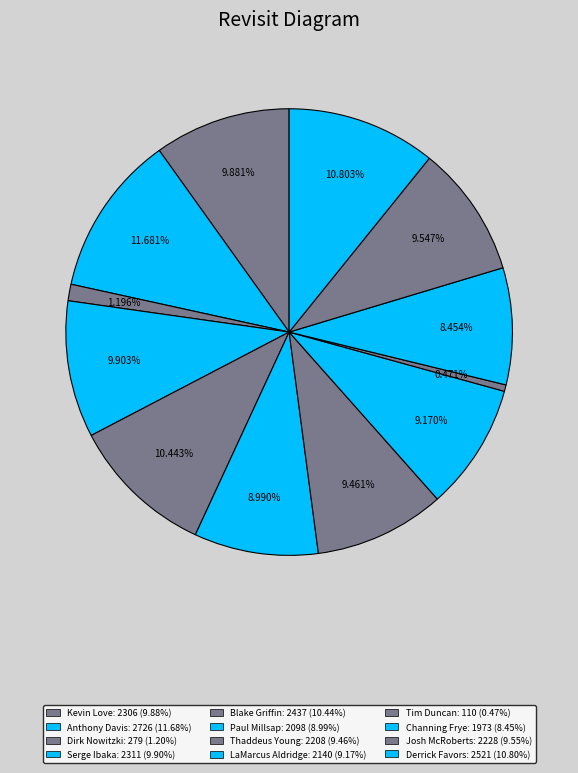

To the nearest percent, what is the combined percentage of Paul Millsap and Serge Ibaka?

19%